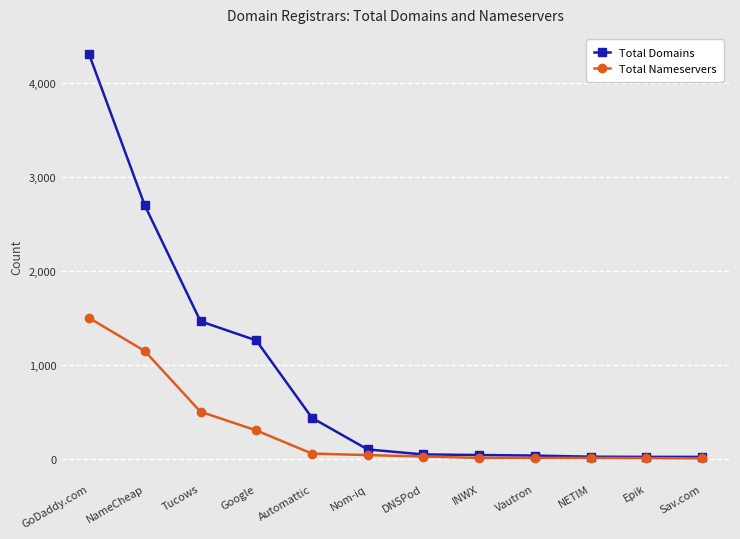

What are all the series names shown in the legend?

Total Domains, Total Nameservers